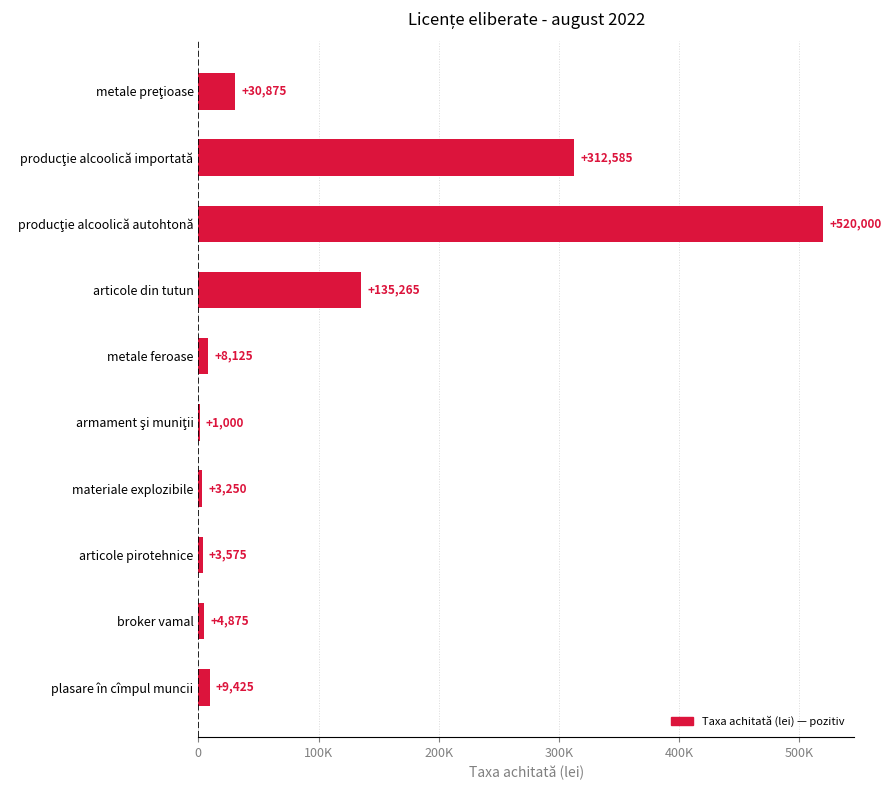

Are the bars grouped side by side (vs. stacked)?

No